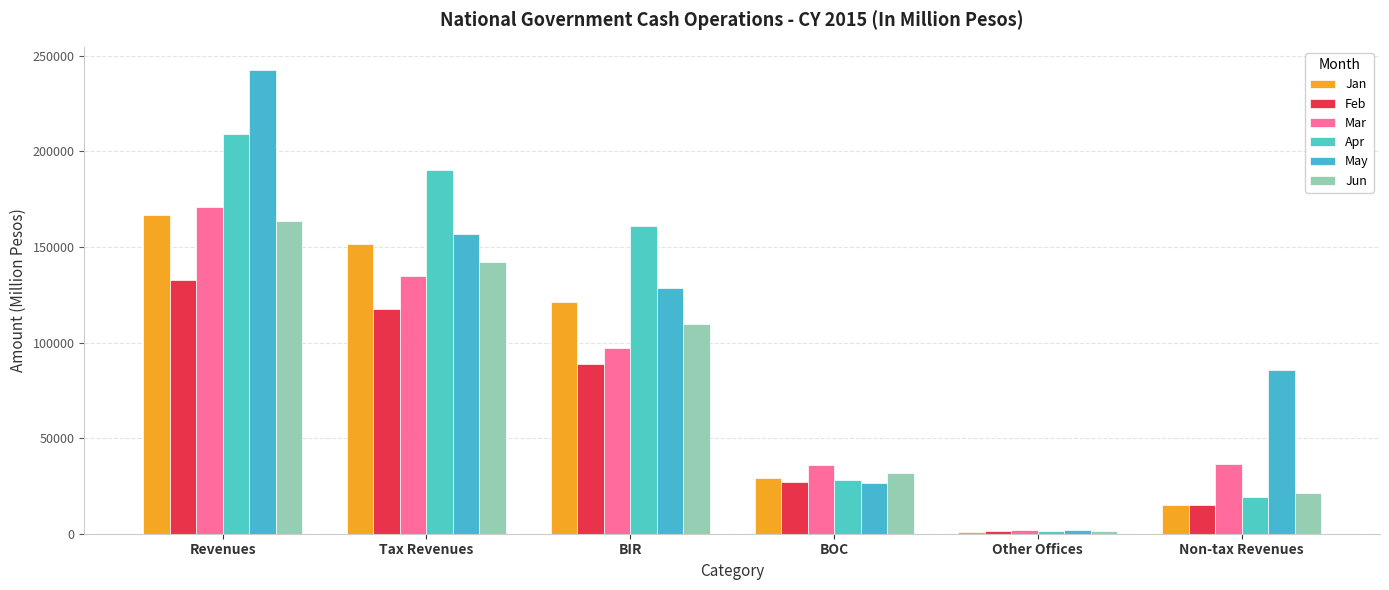

At which label is Jan closest to 83851?

BIR